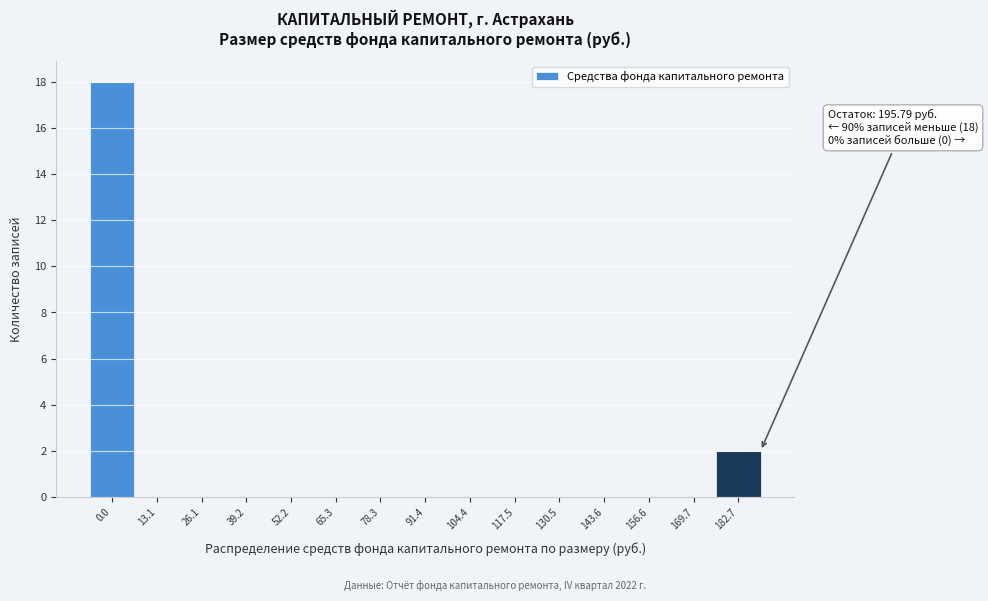

Reading left to right, list all the values displayed in this chart.

0.0=18	13.1=0	26.1=0	39.2=0	52.2=0	65.3=0	78.3=0	91.4=0	104.4=0	117.5=0	130.5=0	143.6=0	156.6=0	169.7=0	182.7=2